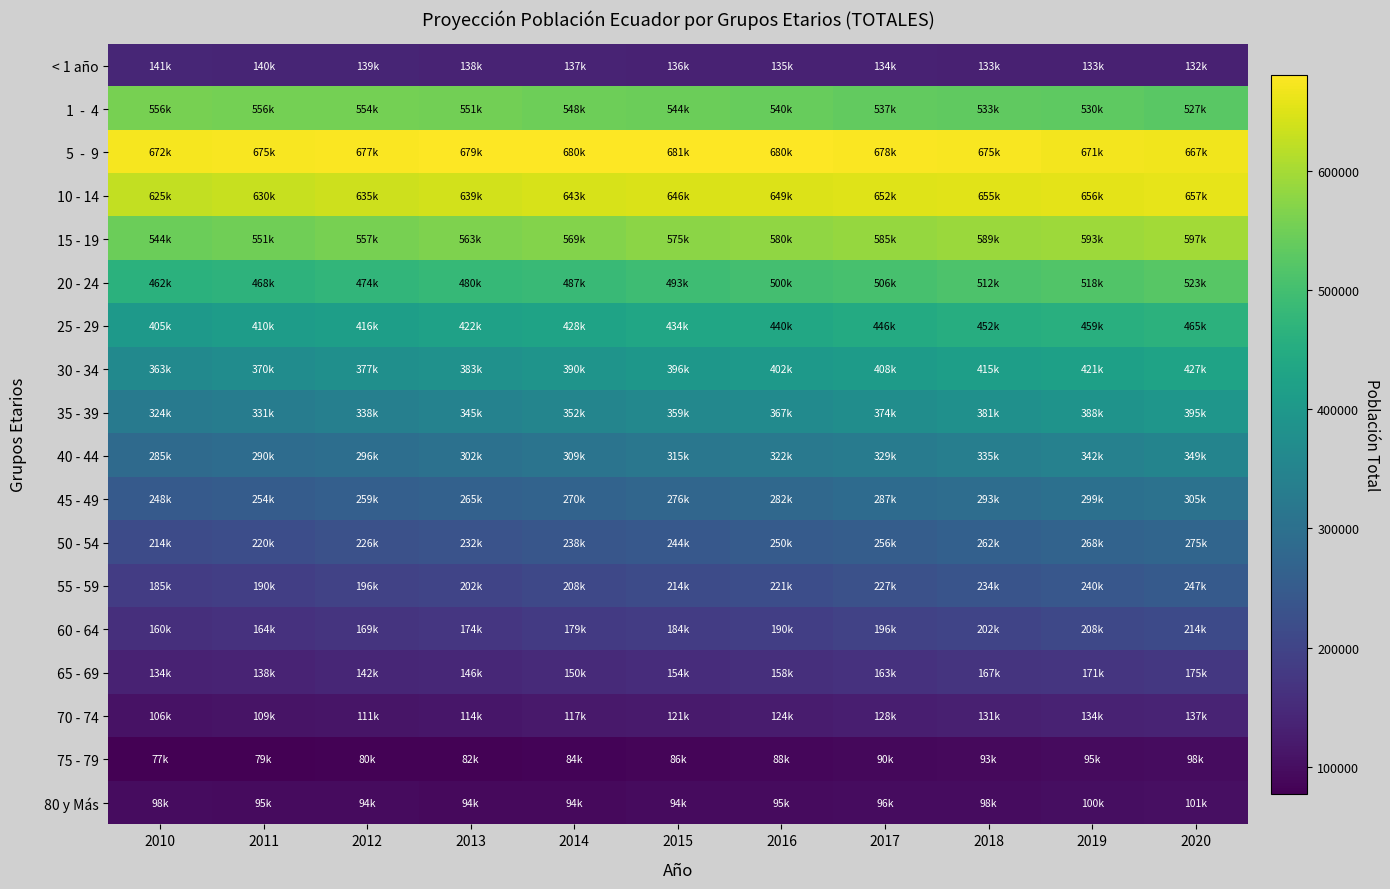

Which series has the widest spread of values?

35 - 39